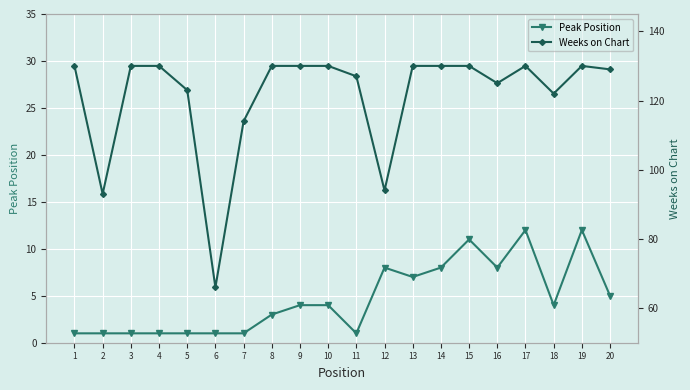

Rank the series by their average value, from highest to lowest.

Weeks on Chart, Peak Position